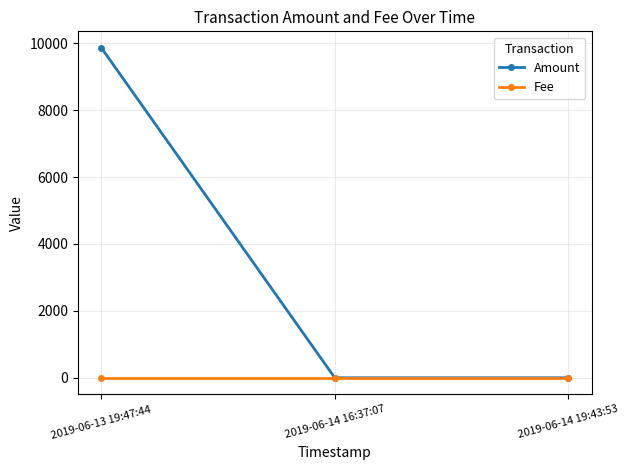

Rank the series by their average value, from highest to lowest.

Amount, Fee